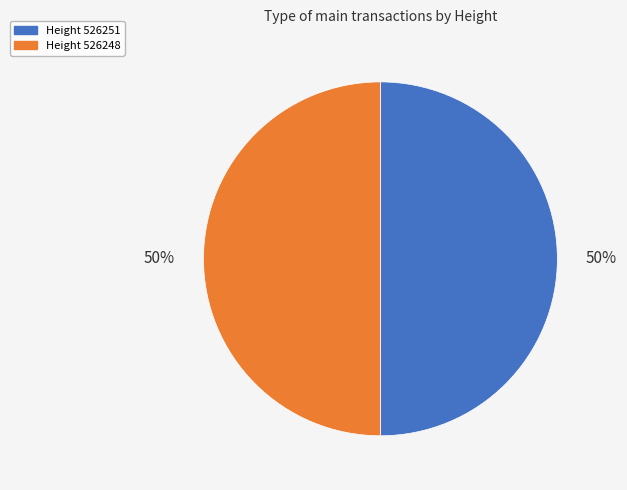

To the nearest percent, what is the average slice percentage?

50%